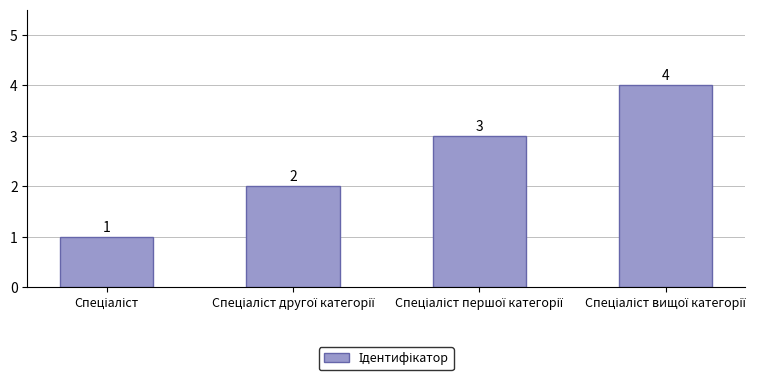

What is the difference between the maximum and minimum values?

3